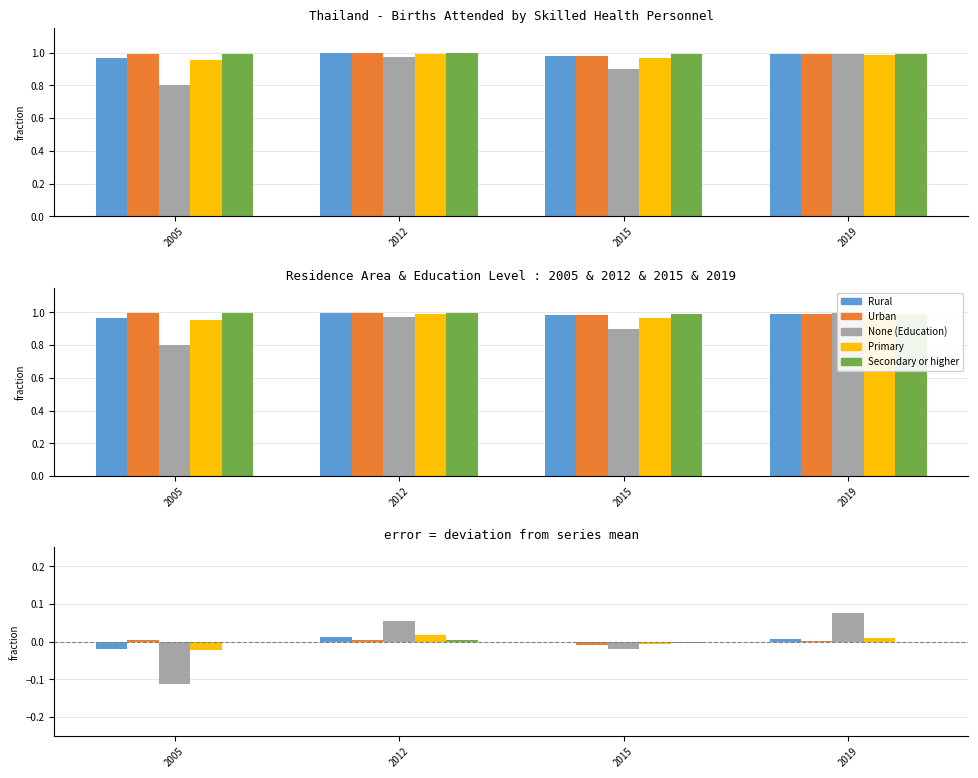

How many positive values does the Urban series have?

3